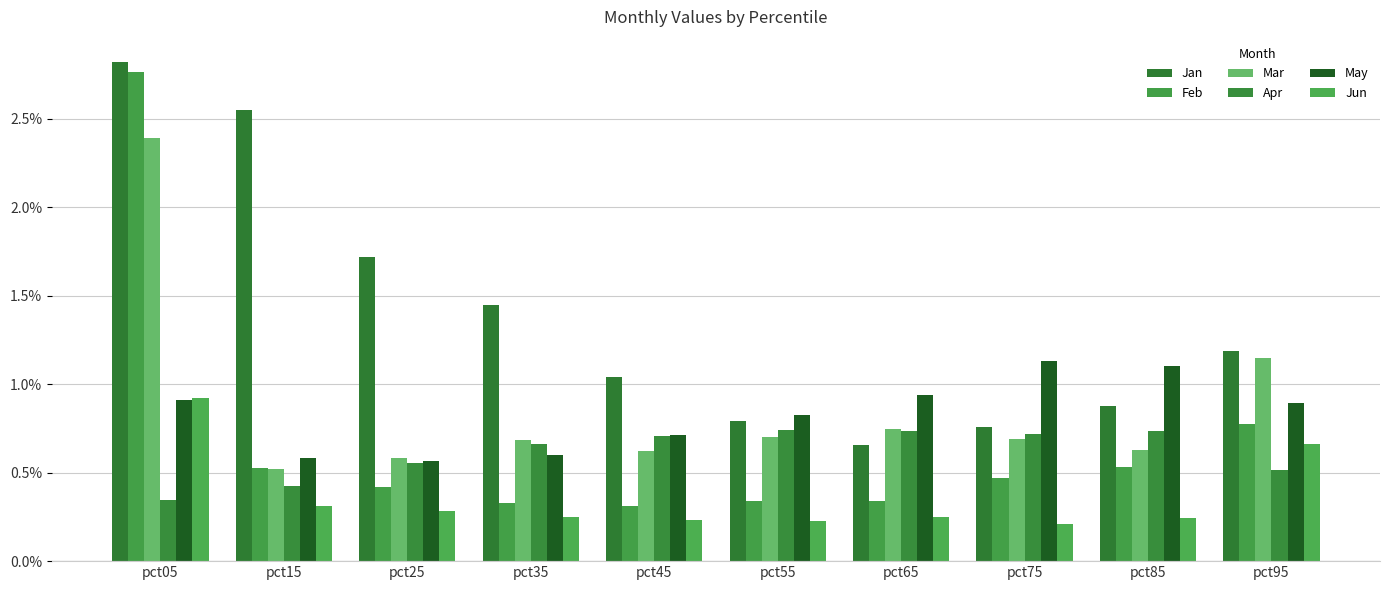

How many categories are shown in the chart?

10